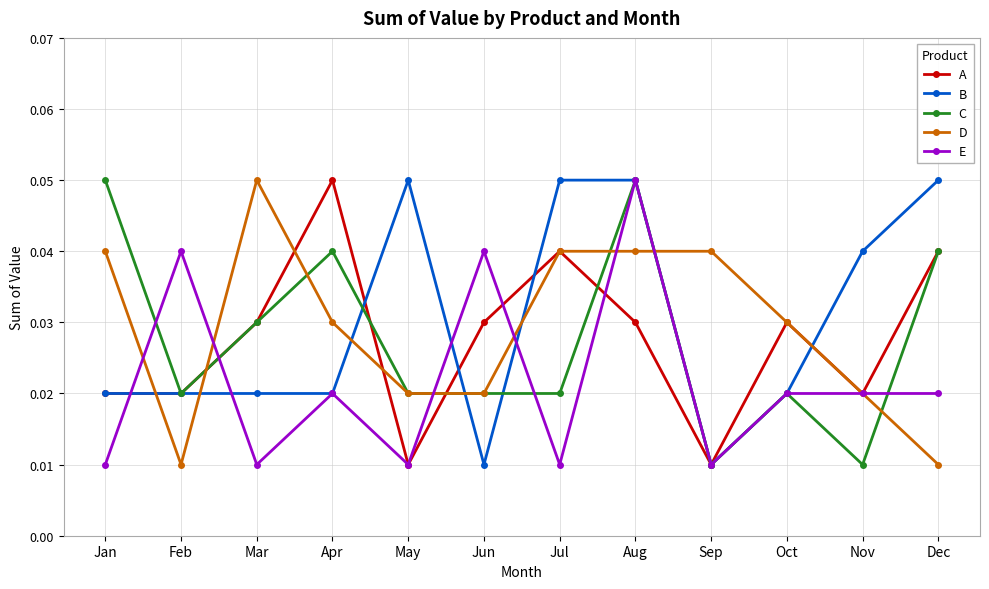

Which series has the largest total across all categories?

B